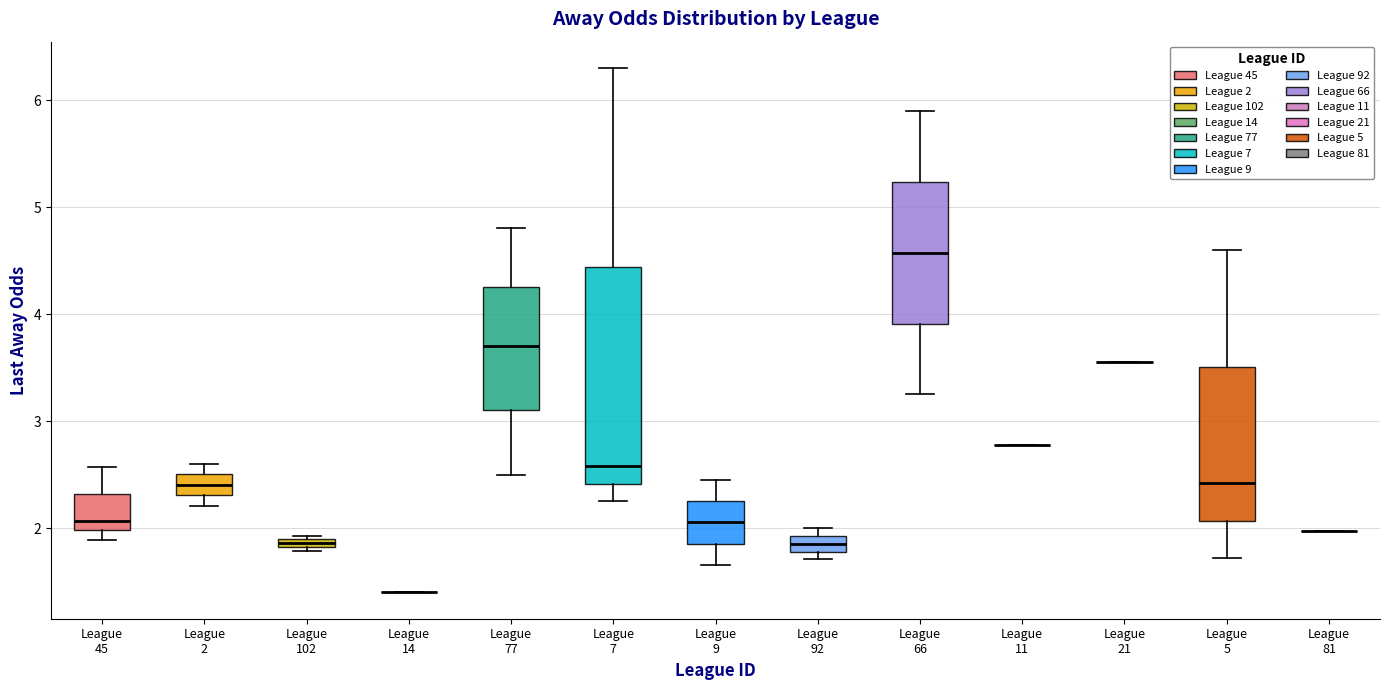

Where is the lower edge of the box for League 92 on the y-axis? The values are not printed on the chart, so give them approximately, as read against the axis.

1.8